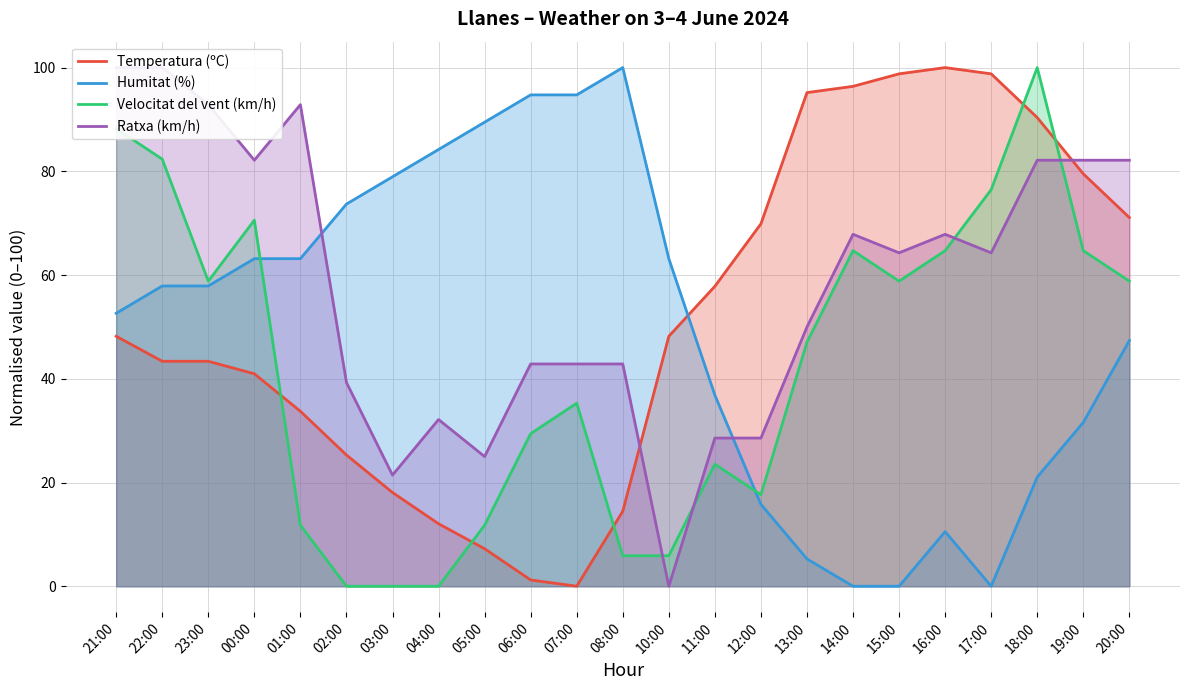

Rank the categories by Temperatura (ºC) value from lowest to highest.

07:00, 06:00, 05:00, 04:00, 08:00, 03:00, 02:00, 01:00, 00:00, 22:00, 23:00, 21:00, 10:00, 11:00, 12:00, 20:00, 19:00, 18:00, 13:00, 14:00, 15:00, 17:00, 16:00